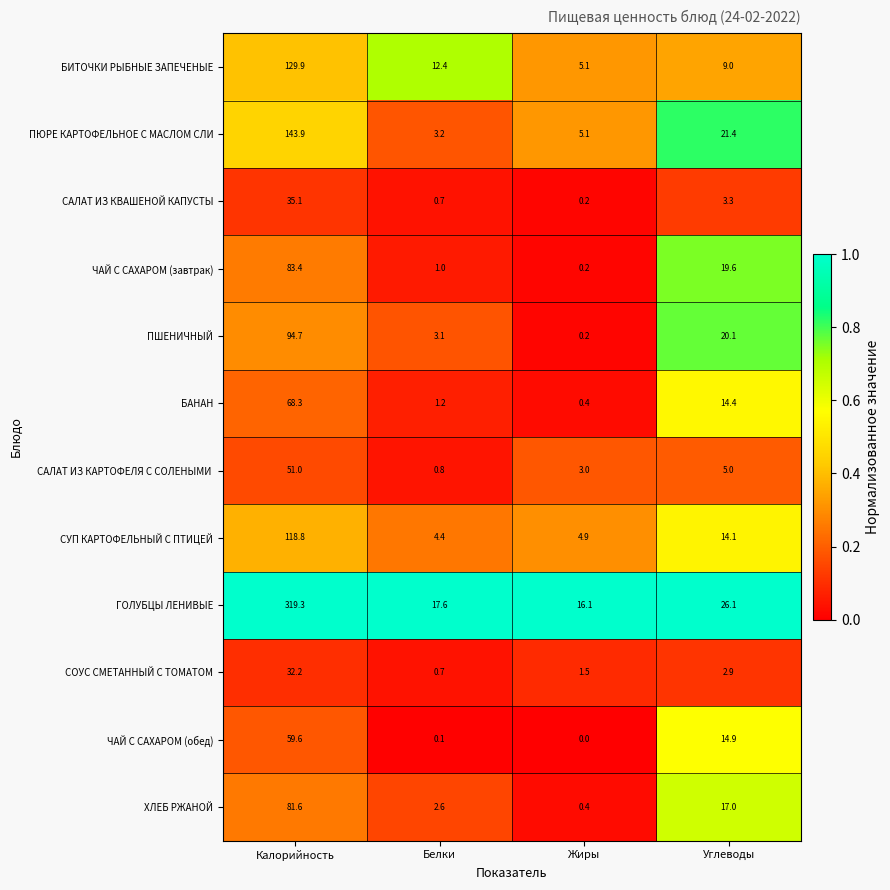

What is the maximum value shown in the chart?

319.3